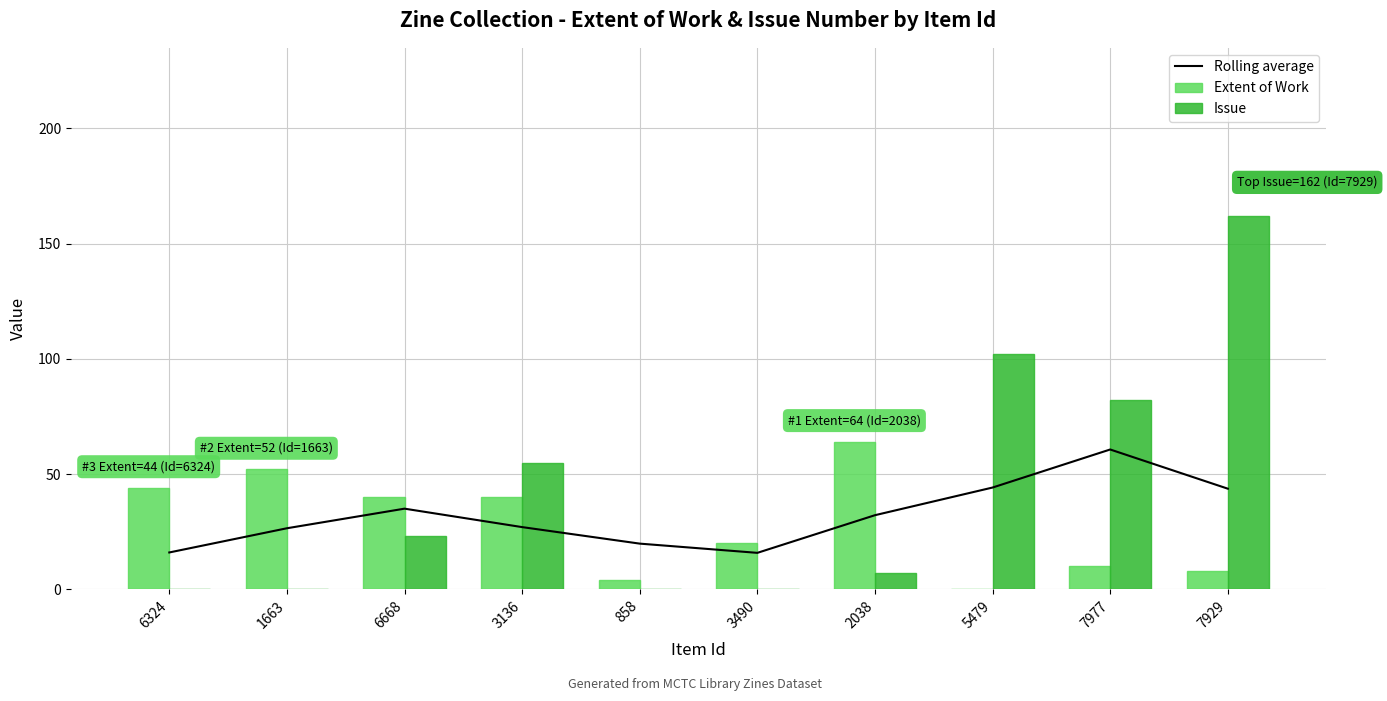

What is the sum of all Extent of Work values?

282